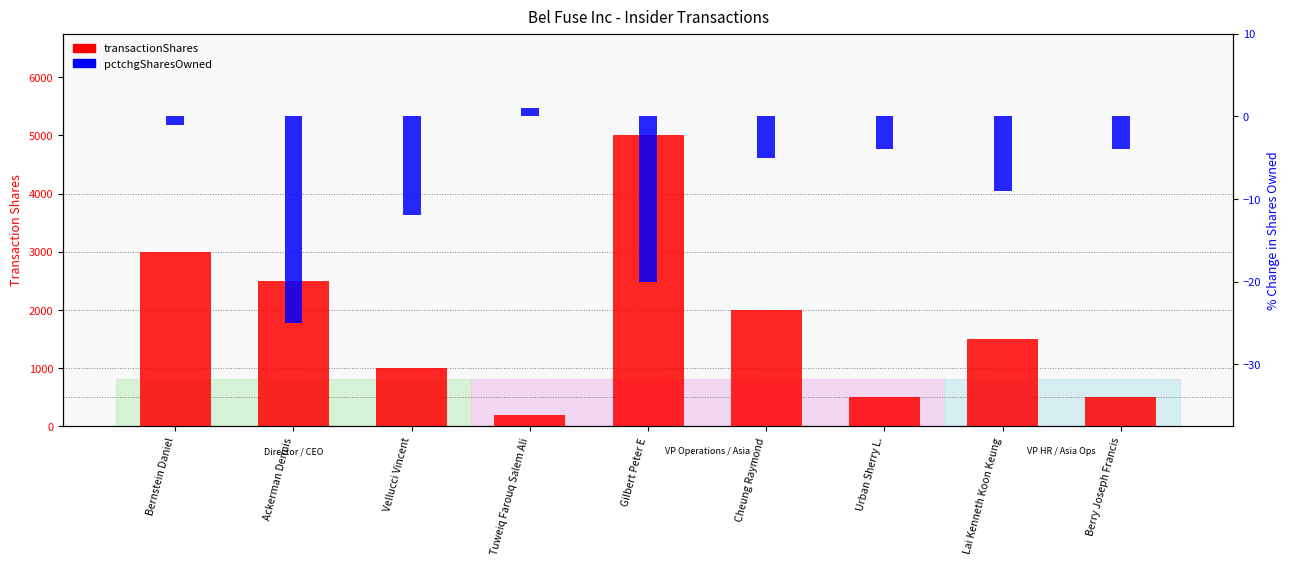

Reading right to left, what are all the values shown in this chart?

transactionShares: 500	1500	500	2000	5000	200	1000	2500	3000
pctchgSharesOwned: -4	-9	-4	-5	-20	1	-12	-25	-1